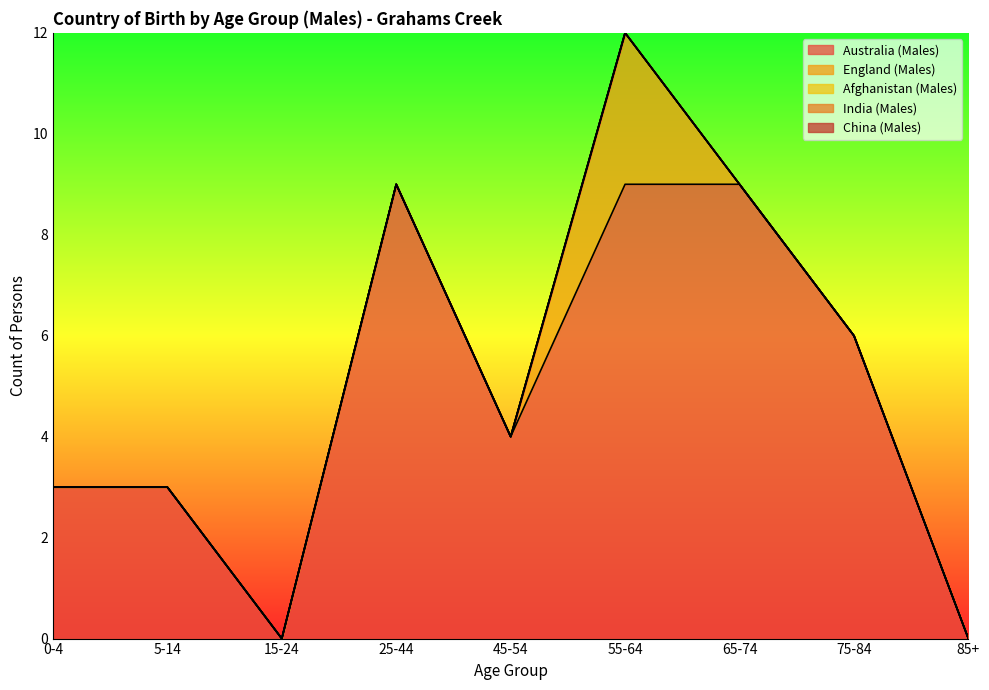

Is it true that England (Males) equals 2 at 85+?

False